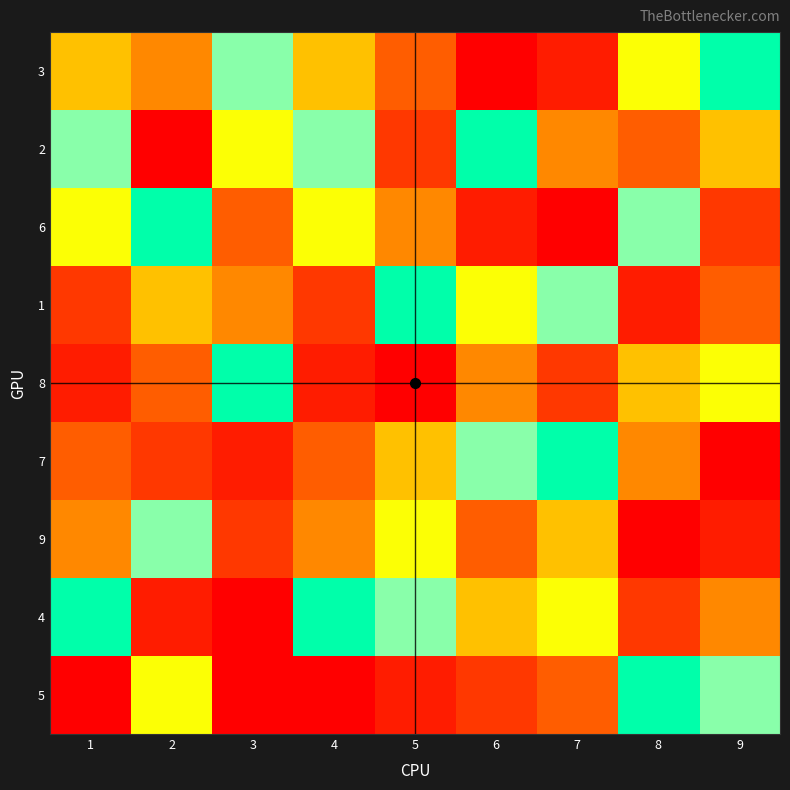

Reading right to left, what are all the values shown in this chart?

3: 9=9	8=7	7=2	6=1	5=4	4=6	3=8	2=5	1=6
2: 9=6	8=4	7=5	6=9	5=3	4=8	3=7	2=1	1=8
6: 9=3	8=8	7=1	6=2	5=5	4=7	3=4	2=9	1=7
1: 9=4	8=2	7=8	6=7	5=9	4=3	3=5	2=6	1=3
8: 9=7	8=6	7=3	6=5	5=1	4=2	3=9	2=4	1=2
7: 9=1	8=5	7=9	6=8	5=6	4=4	3=2	2=3	1=4
9: 9=2	8=1	7=6	6=4	5=7	4=5	3=3	2=8	1=5
4: 9=5	8=3	7=7	6=6	5=8	4=9	3=1	2=2	1=9
5: 9=8	8=9	7=4	6=3	5=2	4=1	3=1	2=7	1=1